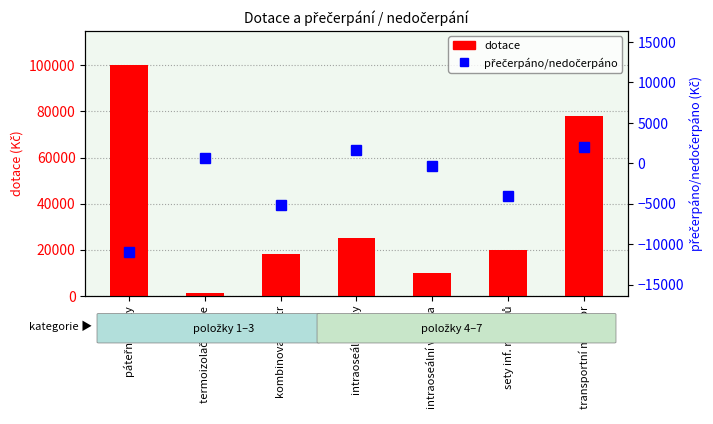

True or false: dotace has a value of 517.8 at termoizolační folie.

False